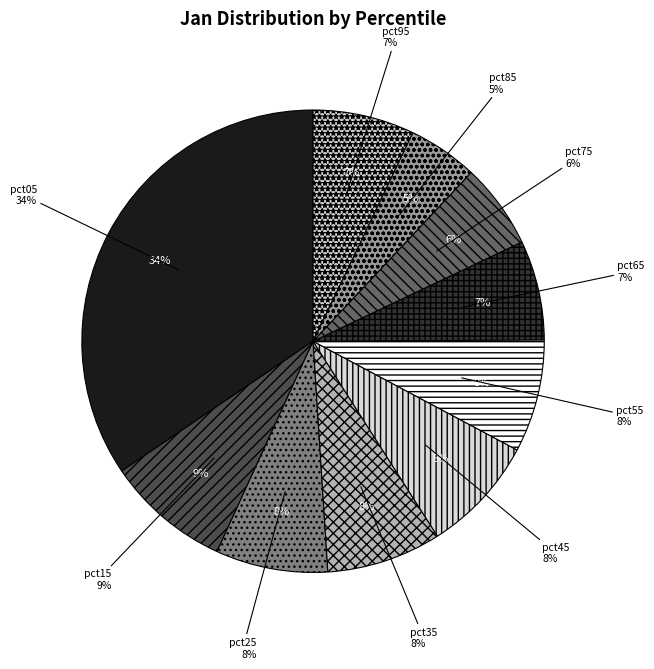

Count the number of slices in the pie.

10